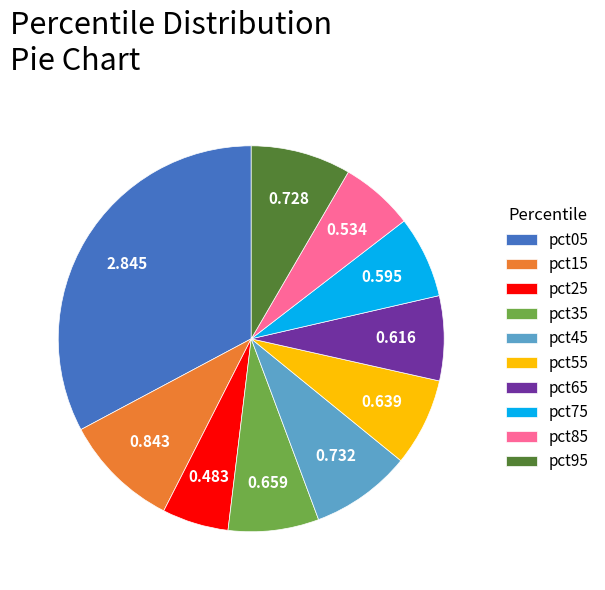

Is there a majority slice in this chart?

No